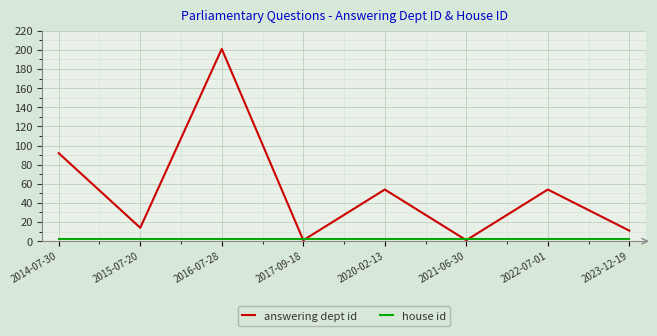

At how many categories does at least one series exceed 139?

1